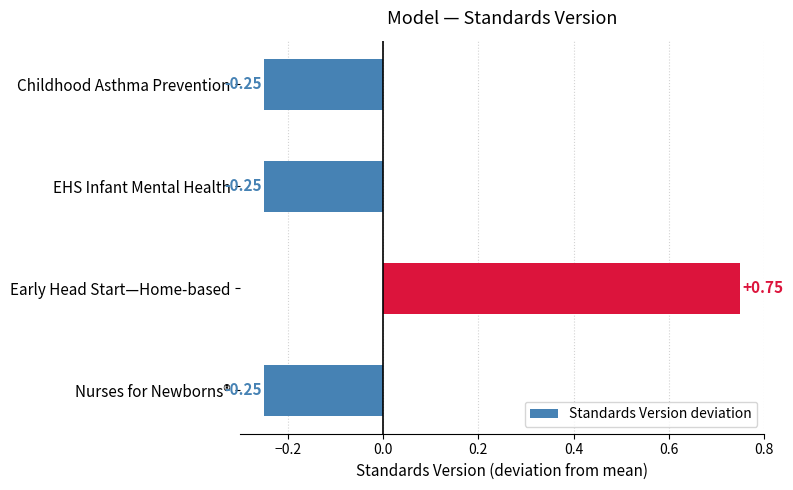

What is the change in value from Nurses for Newborns® to Early Head Start—Home-based?

+1.0